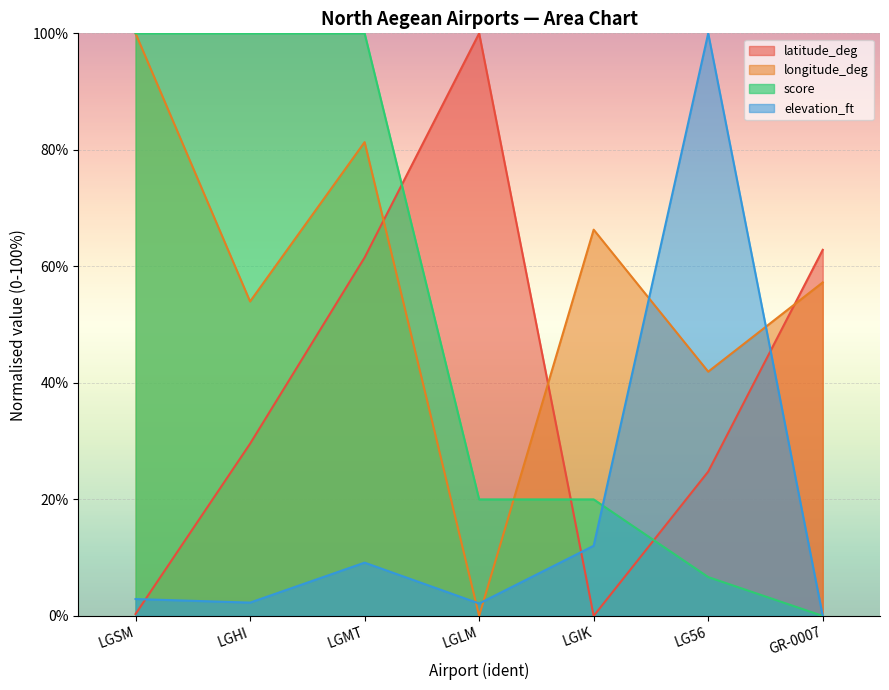

What is the sum of all score values?

346.7